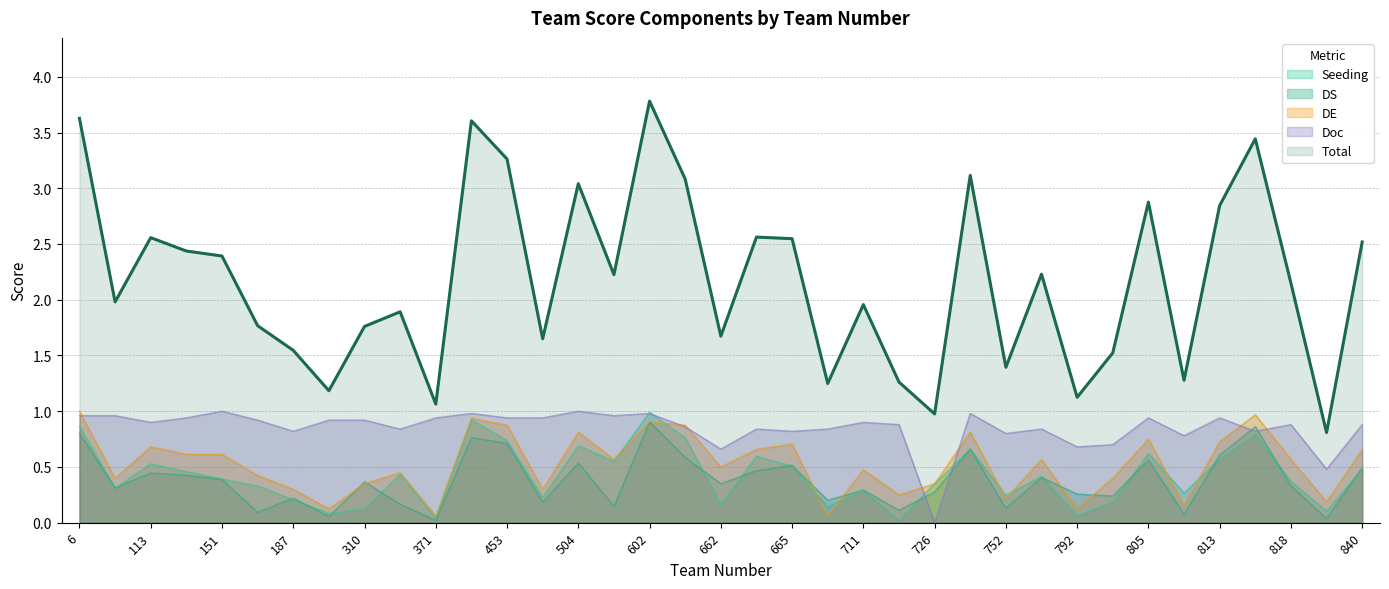

At 121, list the series in order from largest to smallest.

Total, Doc, DE, Seeding, DS